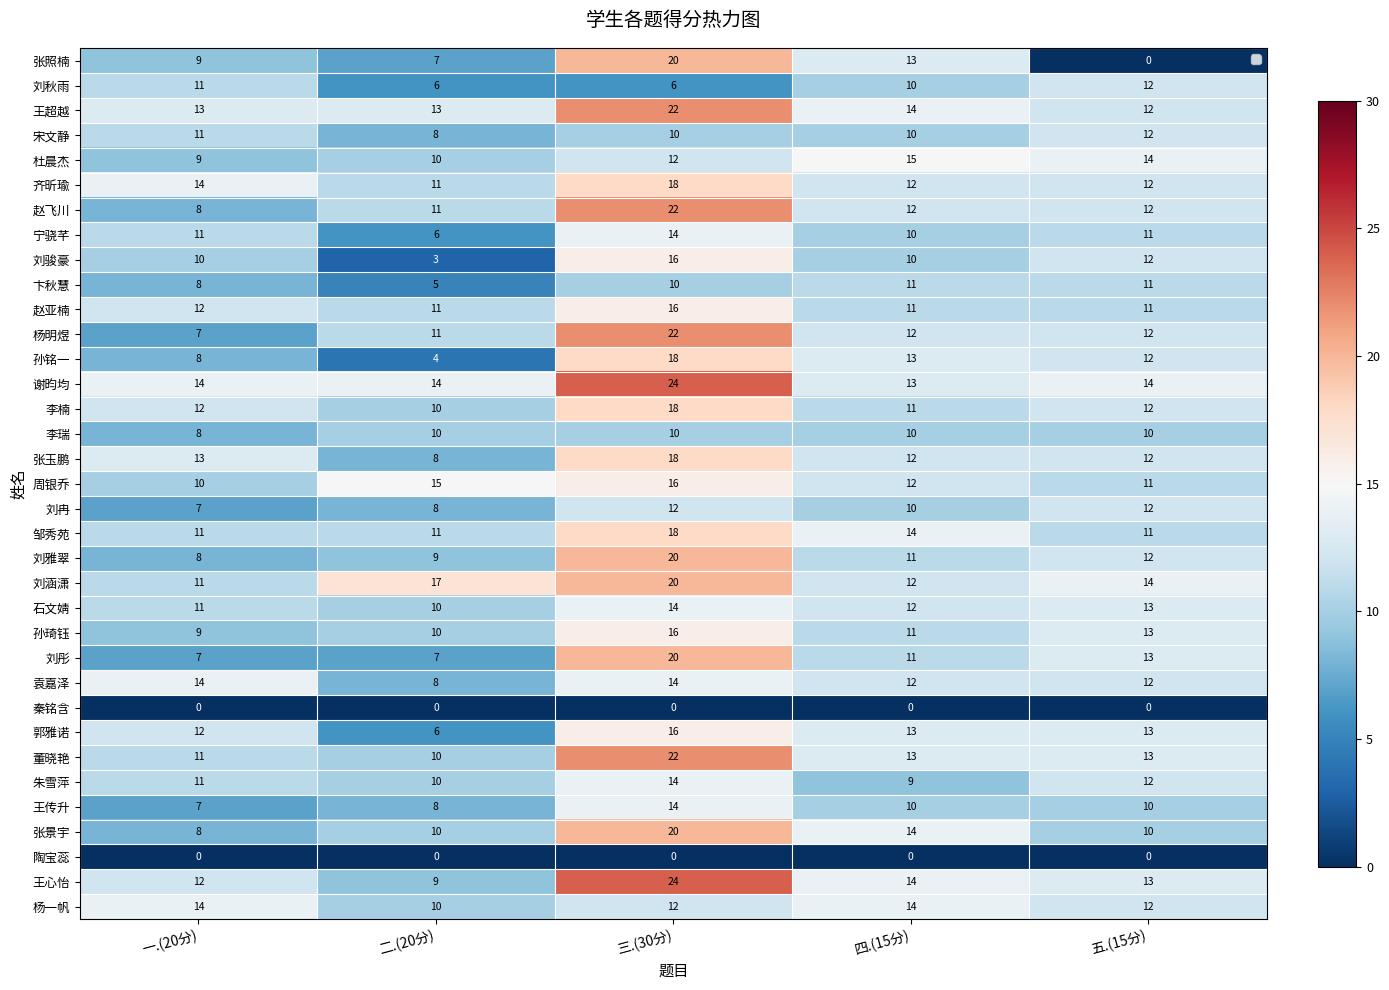

What is the sum of all 赵飞川 values?

65